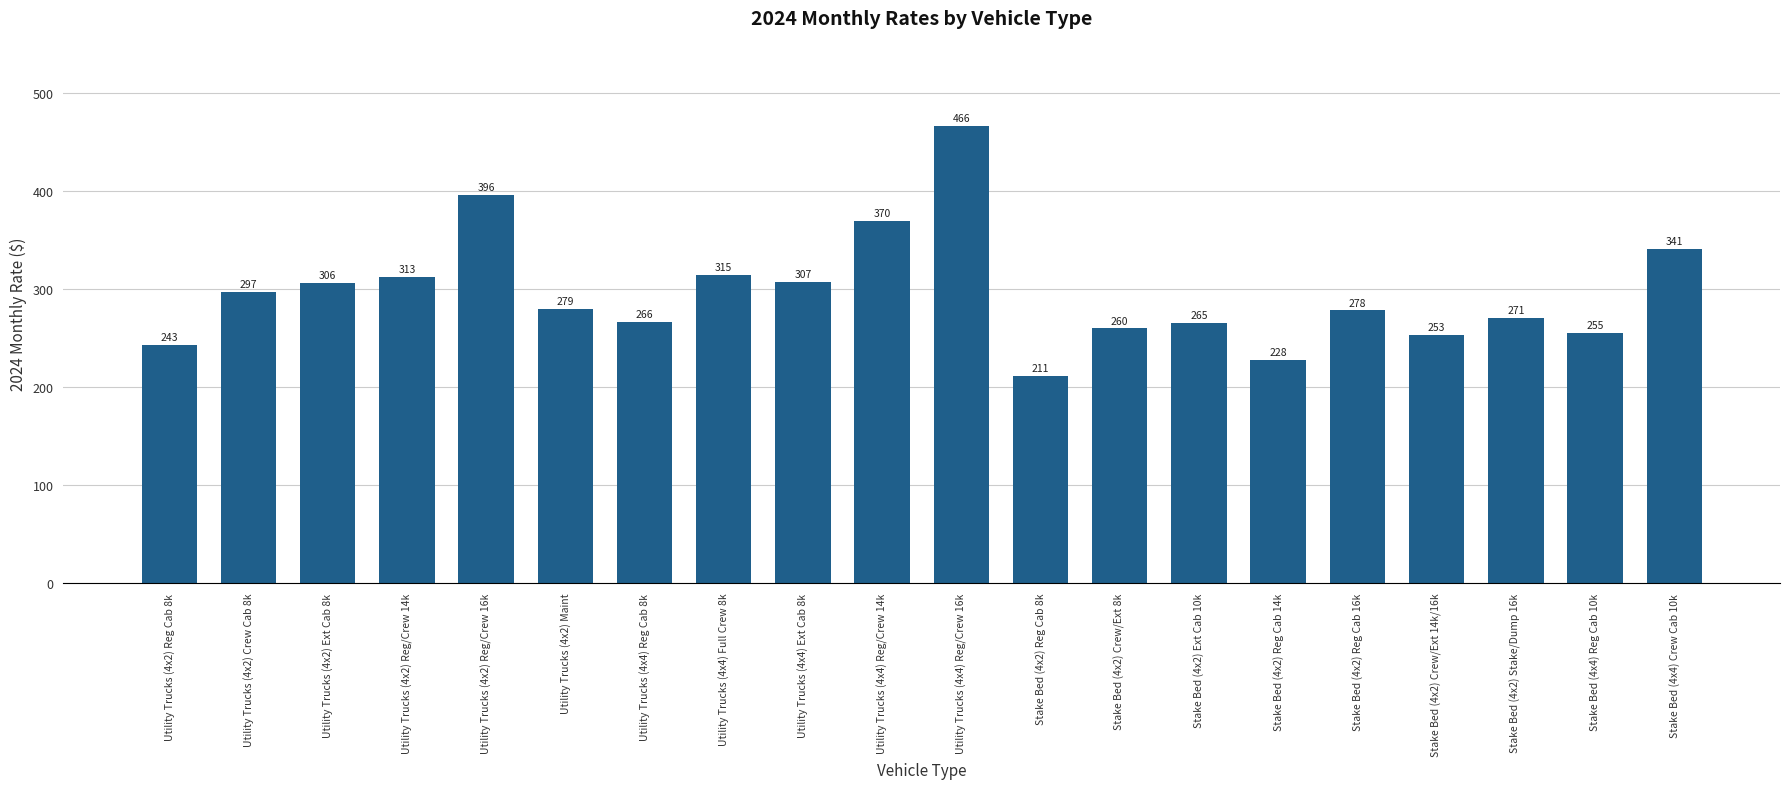

What is the label of the 17th bar from the left?

Stake Bed (4x2) Crew/Ext 14k/16k